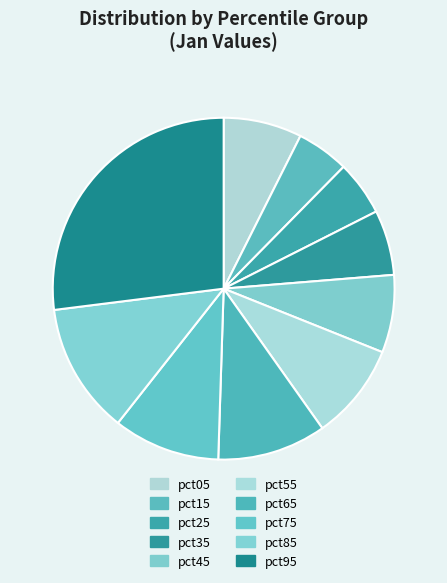

Is there any slice that represents more than half of the pie?

No